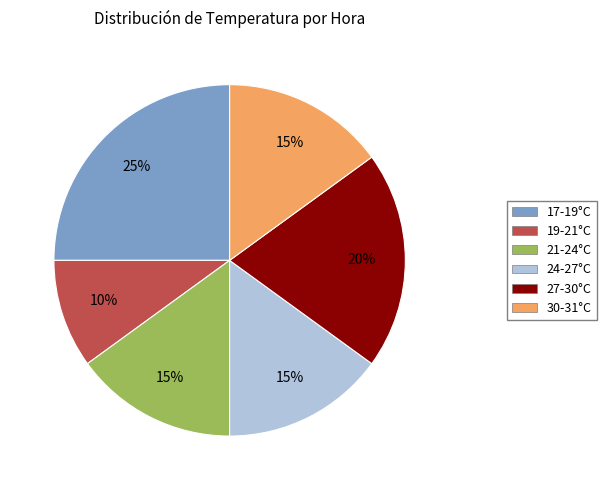

To the nearest percent, what is the average slice percentage?

17%